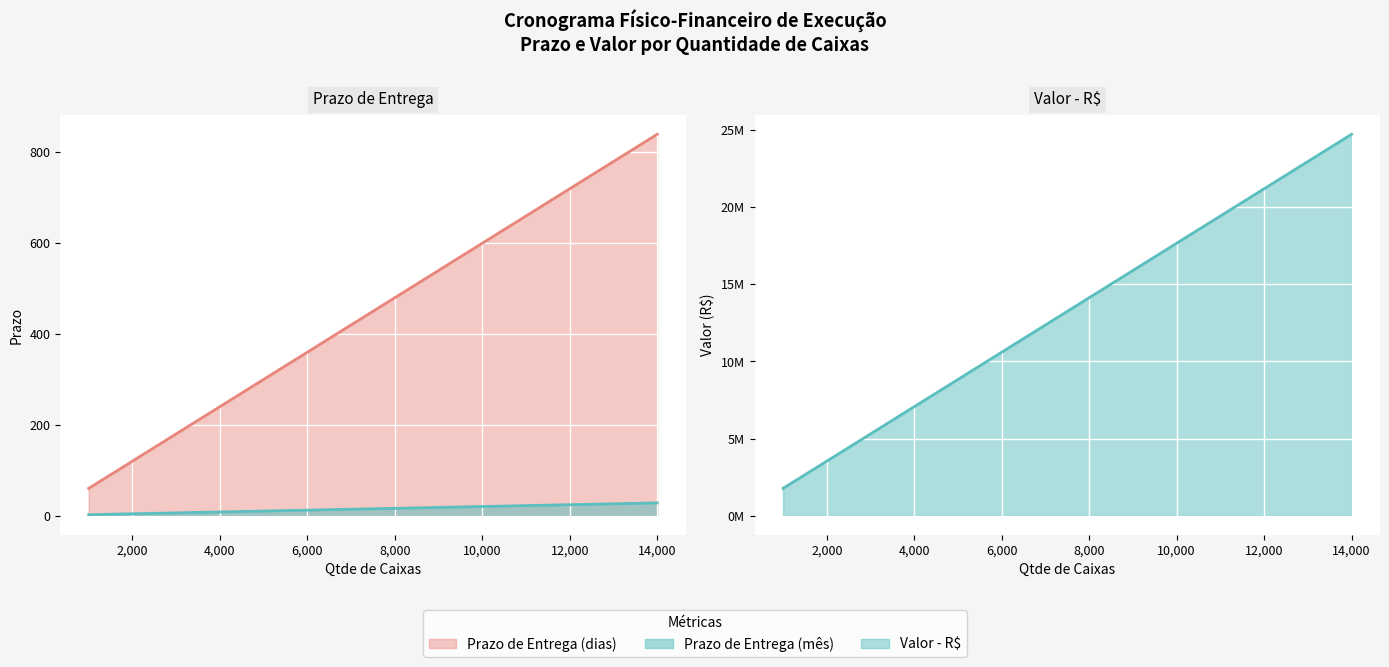

Is it true that Prazo de Entrega (mês) equals 21 at 8000?

False